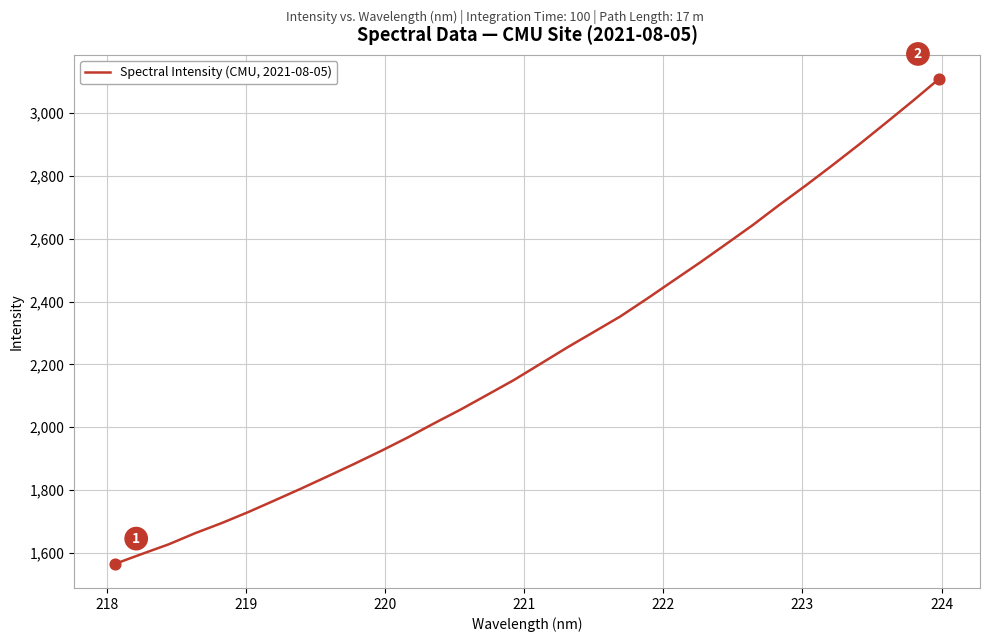

What is the difference between the maximum and minimum values?

1542.8